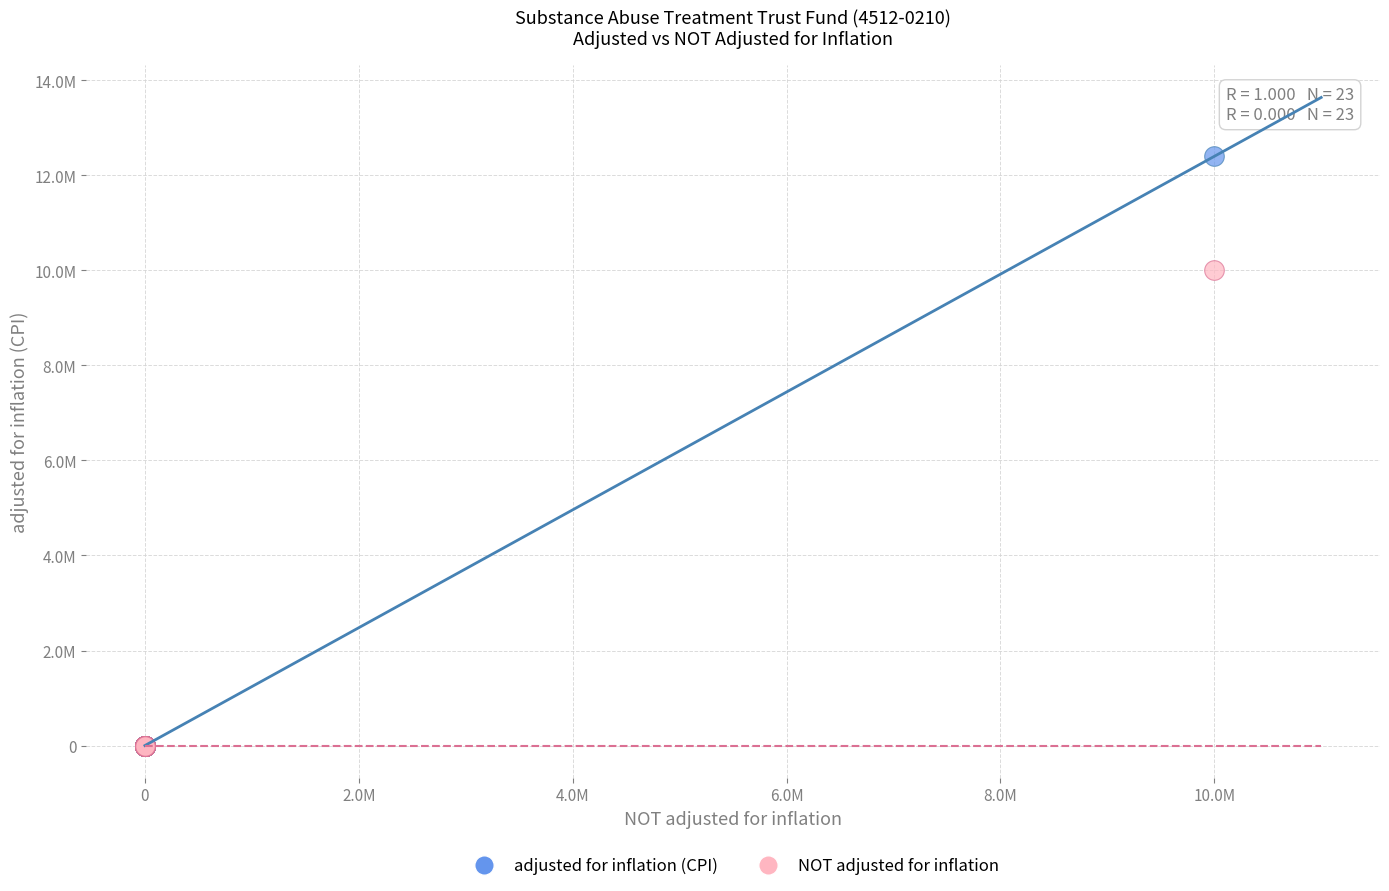

What are all the series names shown in the legend?

adjusted for inflation (CPI), NOT adjusted for inflation